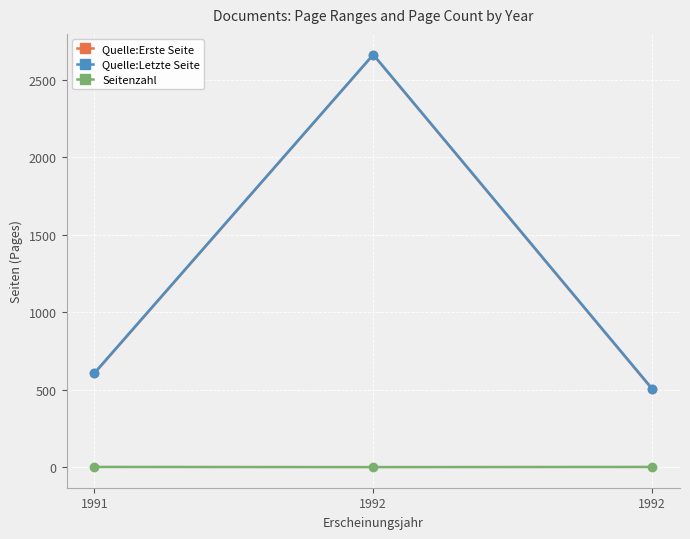

Is this an area chart (filled region under the line)?

No